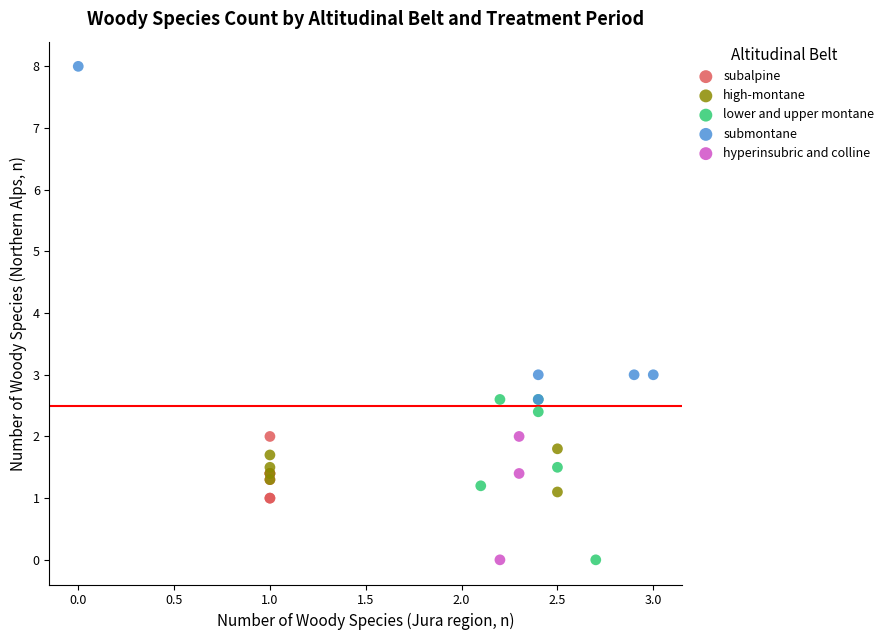

Which series has the widest spread of Y values?

submontane